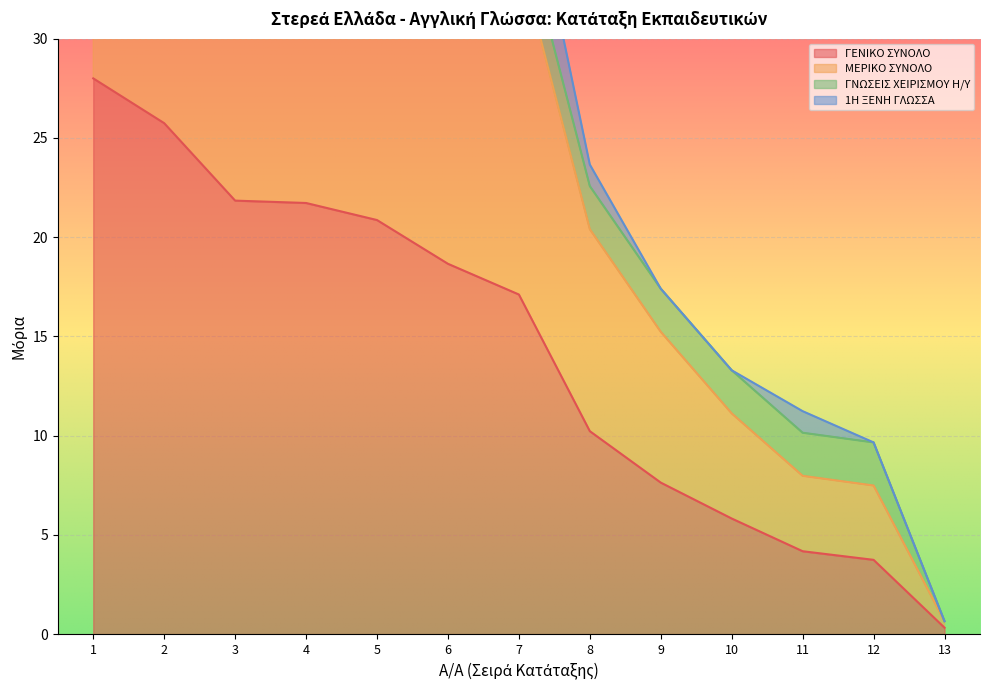

Which series has the largest range (max minus min)?

ΜΕΡΙΚΟ ΣΥΝΟΛΟ